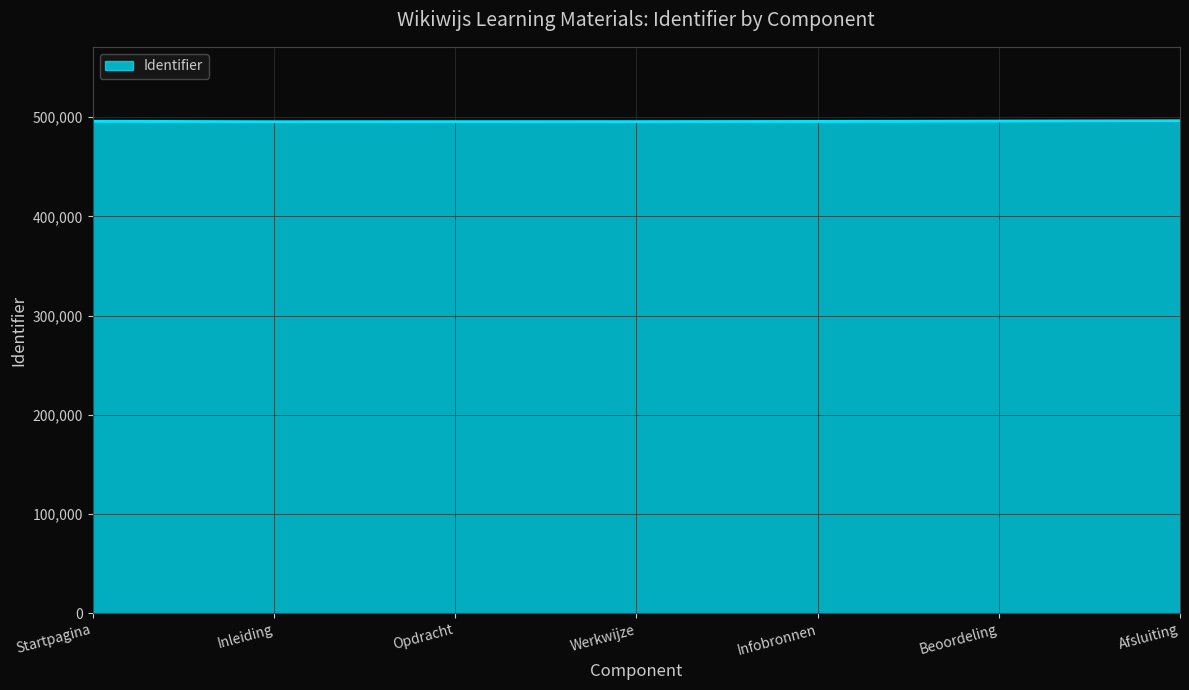

Is it true that the value at Startpagina is 188376?

False